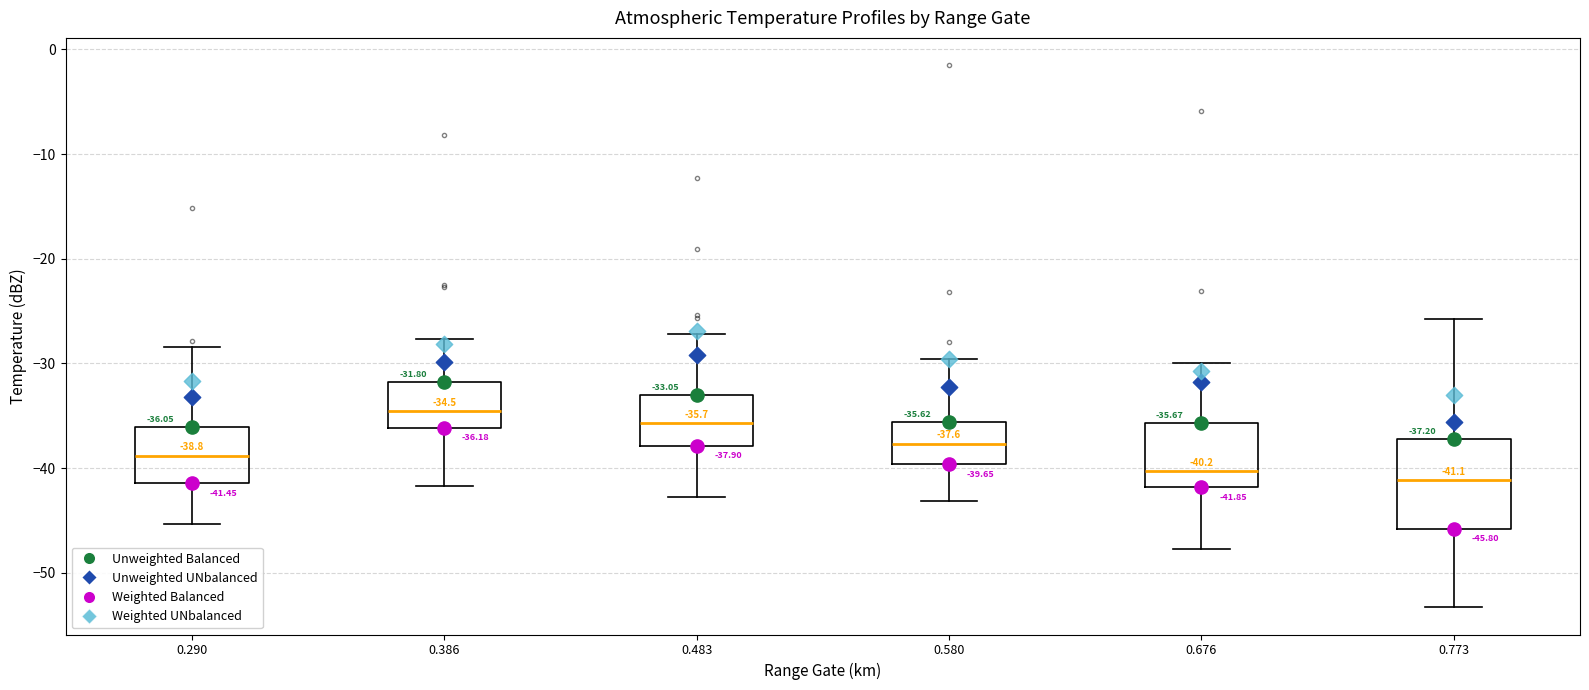

Comparing the boxes themselves (not the whiskers), which one is the tallest?

0.773